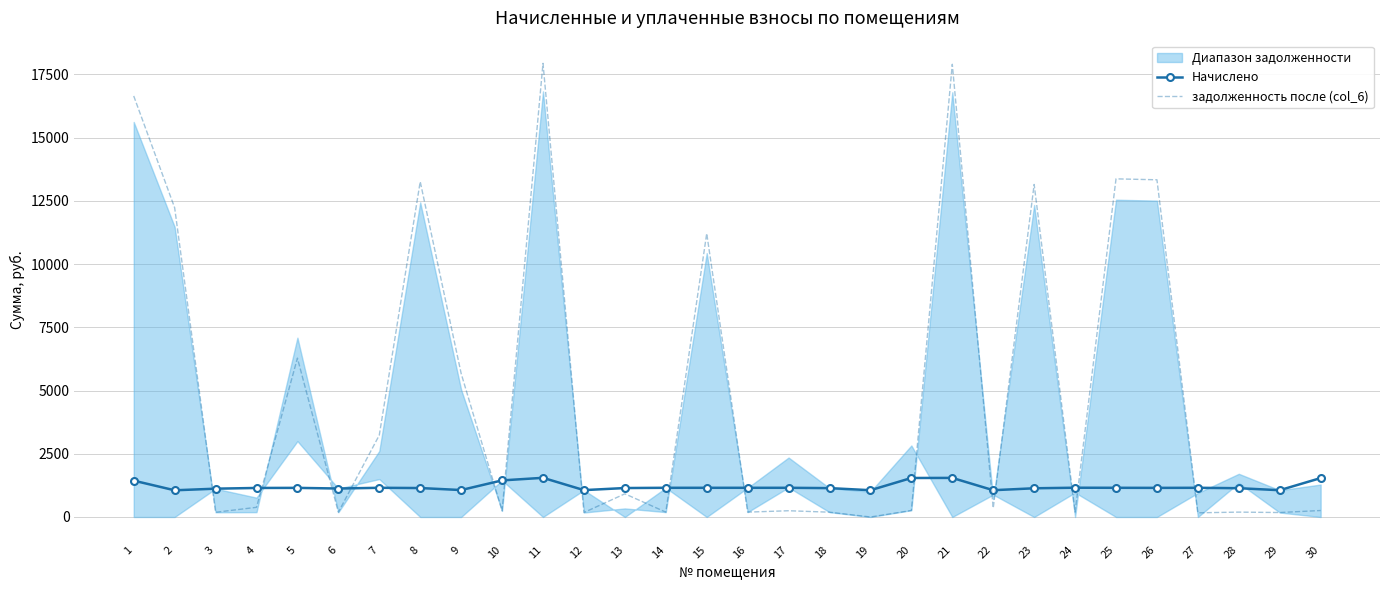

Between 18 and 21, which series saw the biggest shift?

задолженность после (col_6)